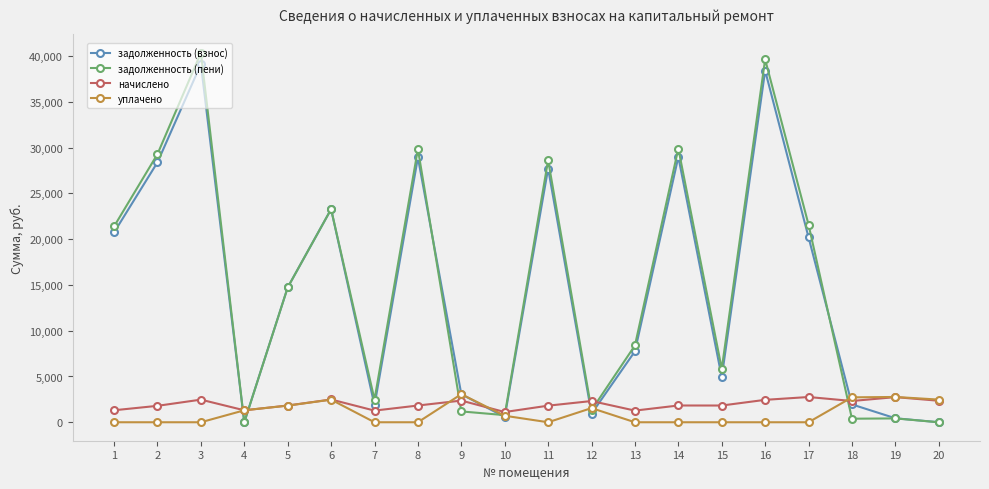

What is the sum of all задолженность (взнос) values?

291888.9